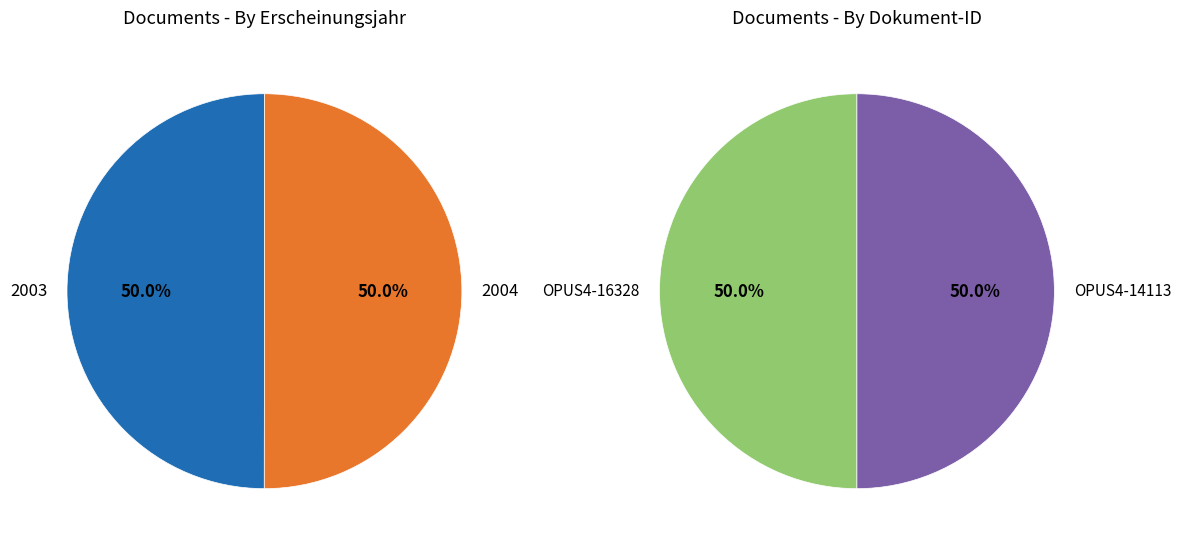

To the nearest percent, what is the combined percentage of OPUS4-16328 and OPUS4-14113?

100%